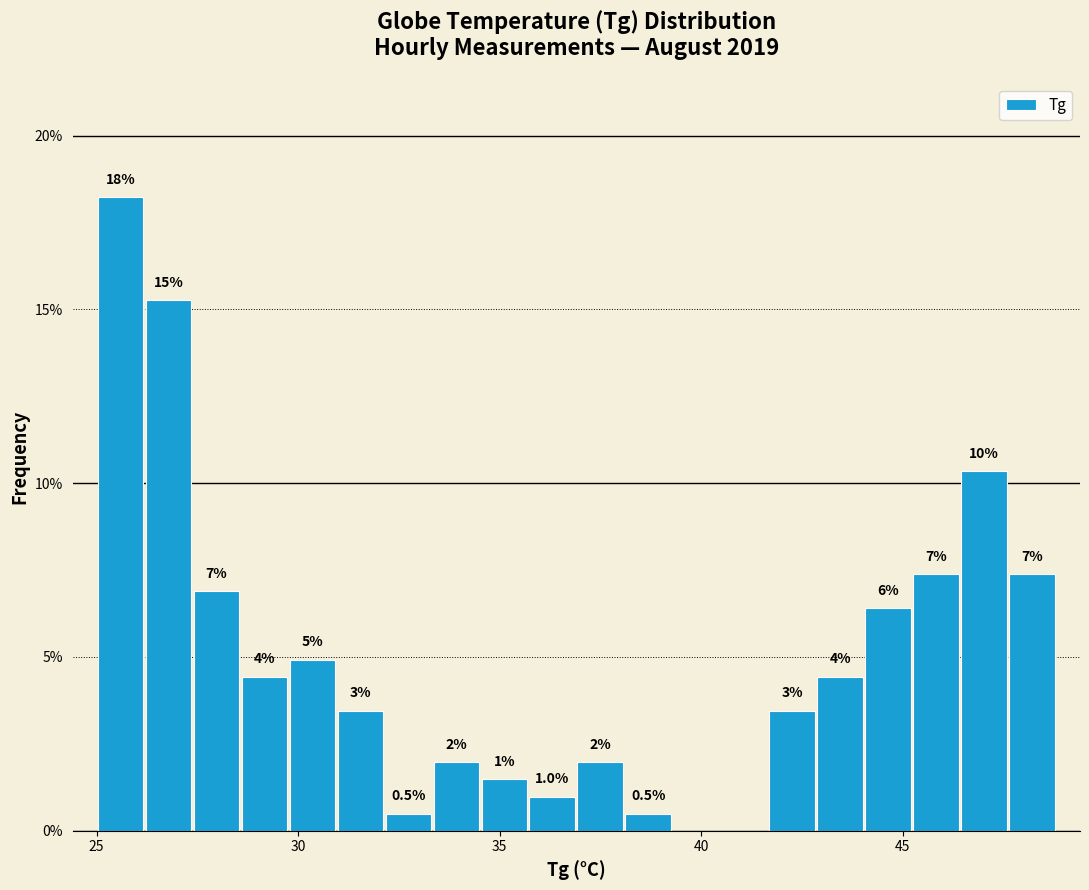

Around what value on the x-axis is the tallest bar? Give the approximate position of its centre, as read against the axis.

25.5